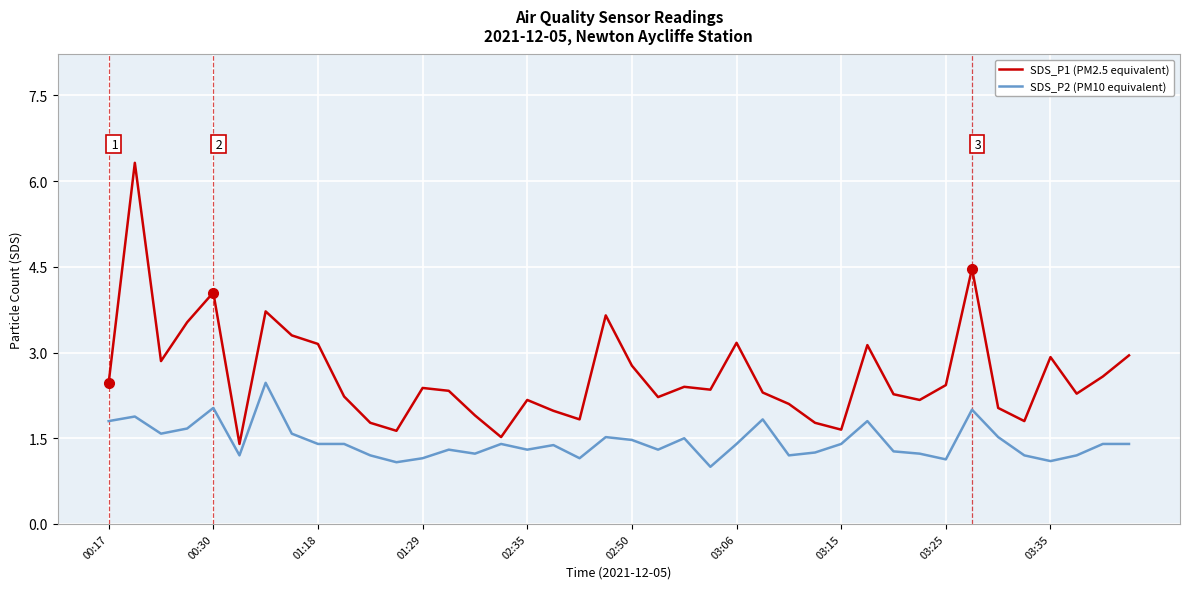

Which series has the largest total across all categories?

SDS_P1 (PM2.5 equivalent)